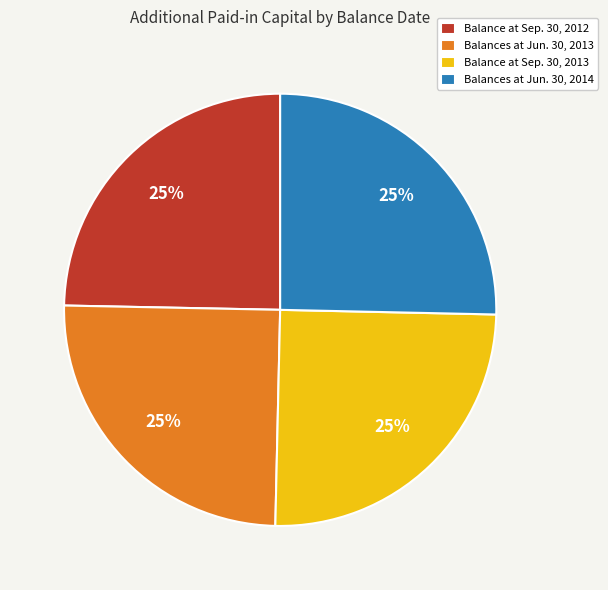

To the nearest percent, what percentage of the pie is Balances at Jun. 30, 2013?

25%